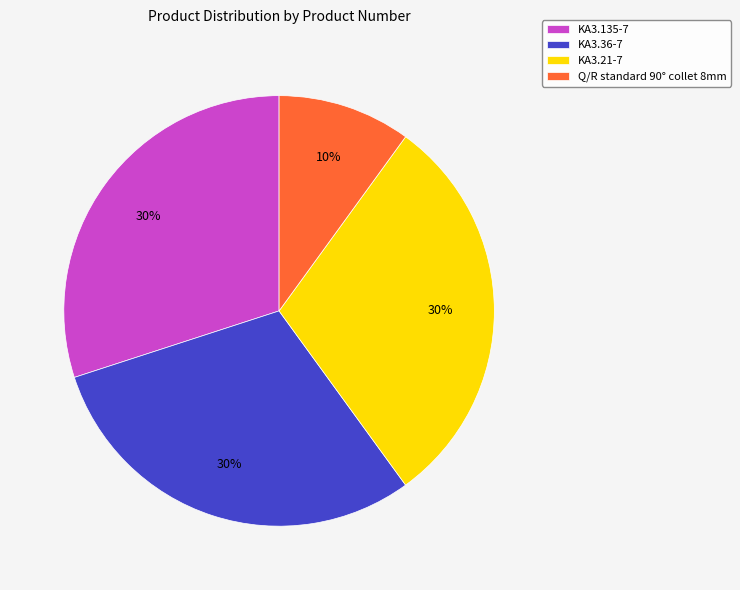

Which slice is the smallest?

Q/R standard 90° collet 8mm